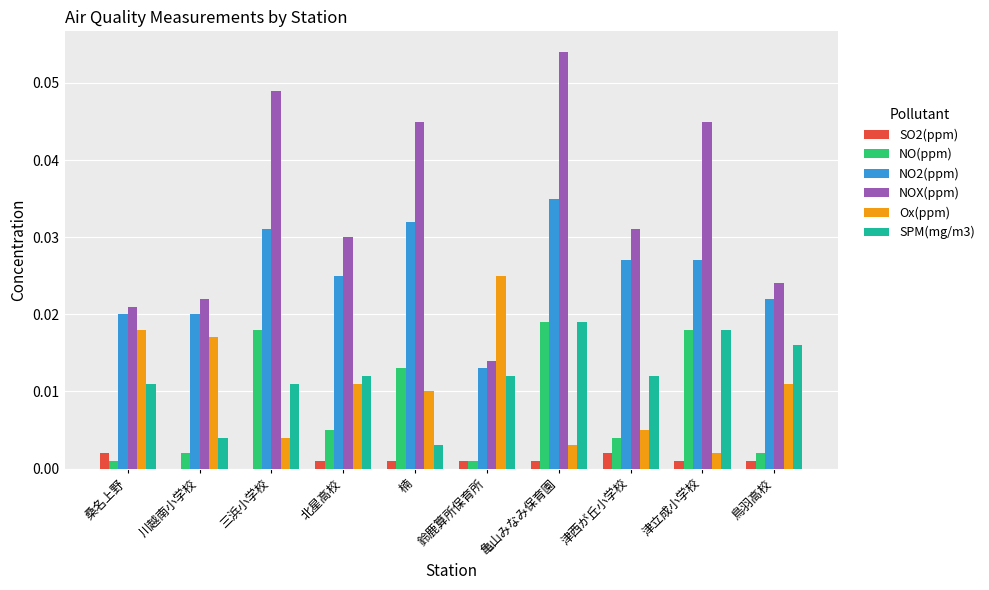

Which series has the largest total across all categories?

NOX(ppm)